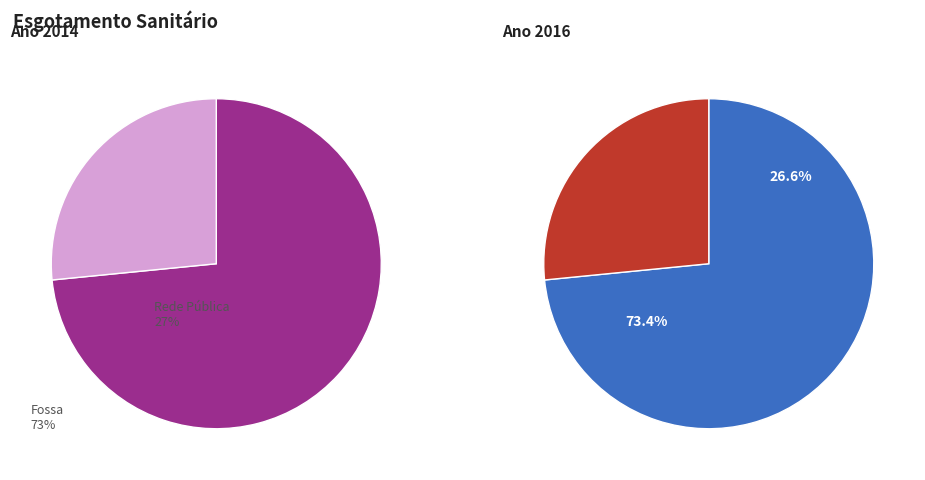

Is 2 the majority of the pie?

No